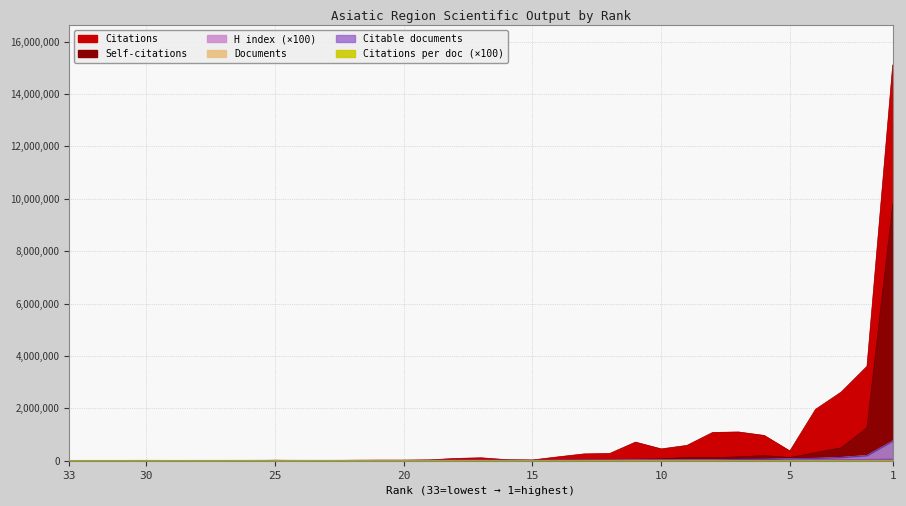

At how many categories does at least one series exceed 2713907?

2